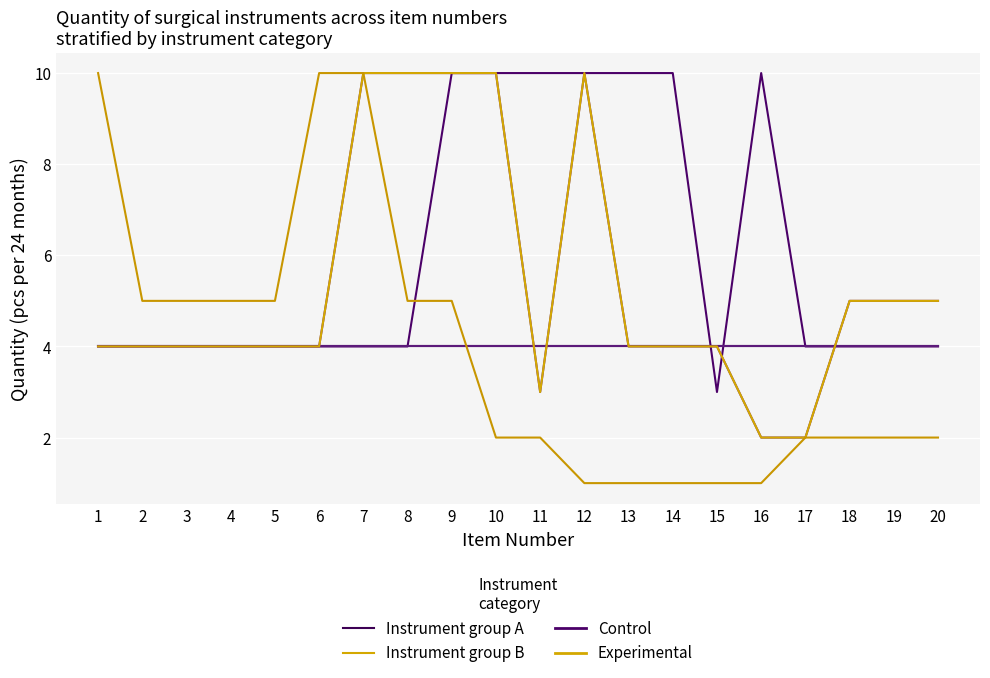

Read the Instrument group B value at 6.

4